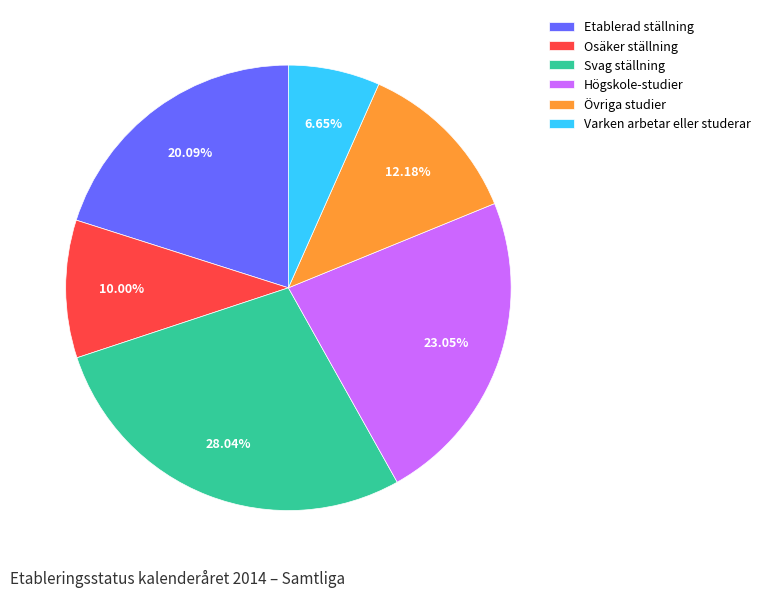

How many slices are in this pie chart?

6